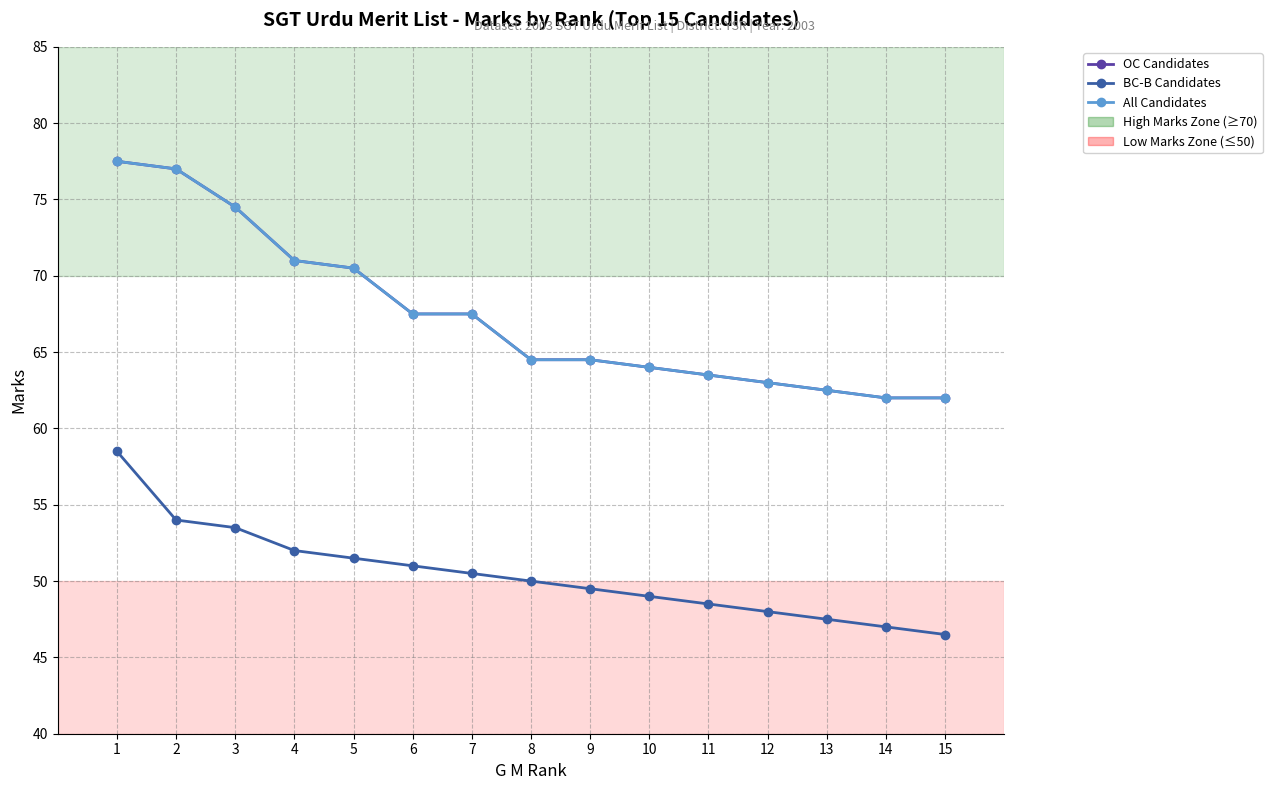

Does the chart have visible grid lines?

Yes